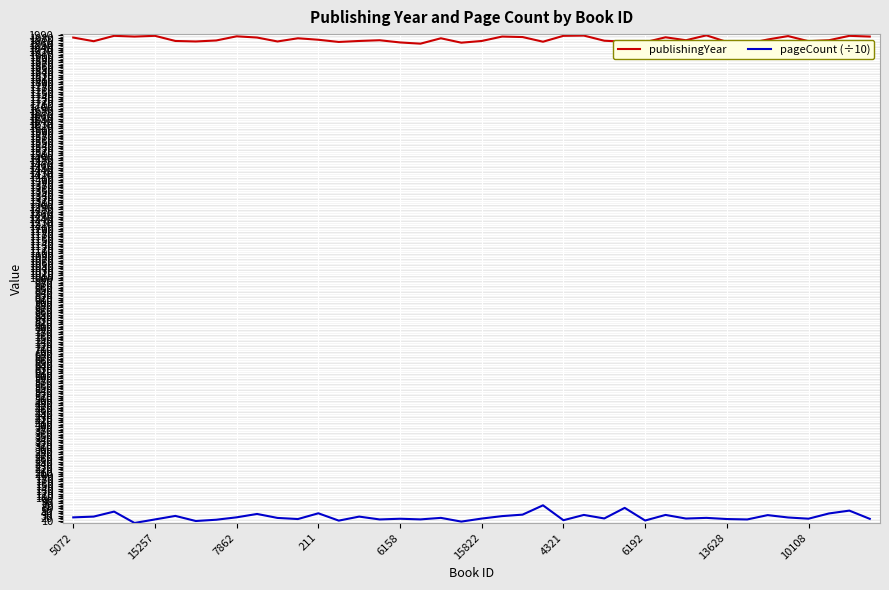

What is the difference between the maximum and minimum values in the pageCount (÷10) series?

72.0